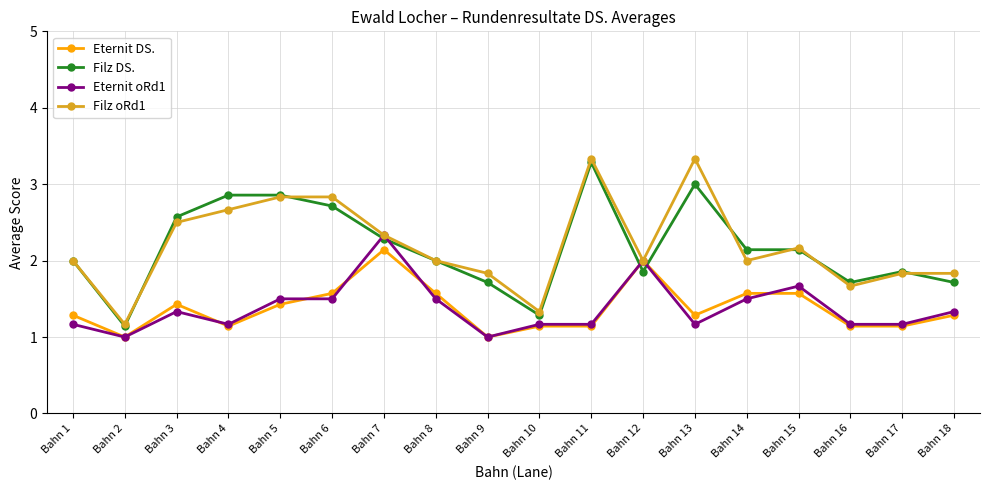

What are all the series names shown in the legend?

Eternit DS., Filz DS., Eternit oRd1, Filz oRd1